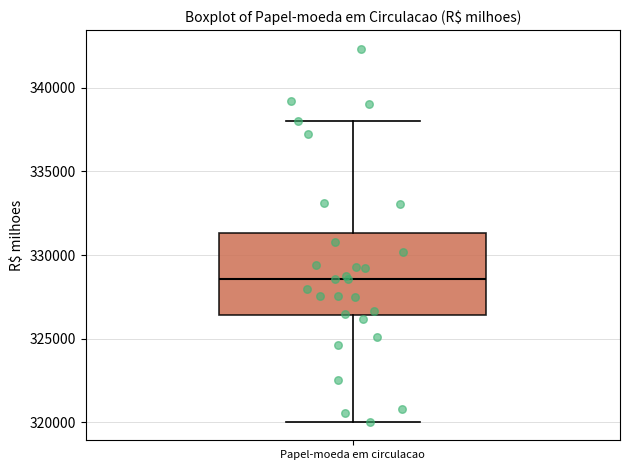

Where does the lower whisker of the box for Papel-moeda em circulacao end on the y-axis? The values are not printed on the chart, so give them approximately, as read against the axis.

320000